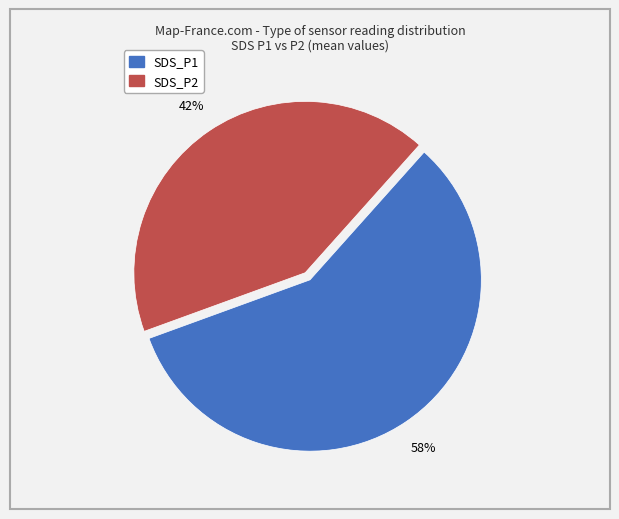

How many slices are in this pie chart?

2